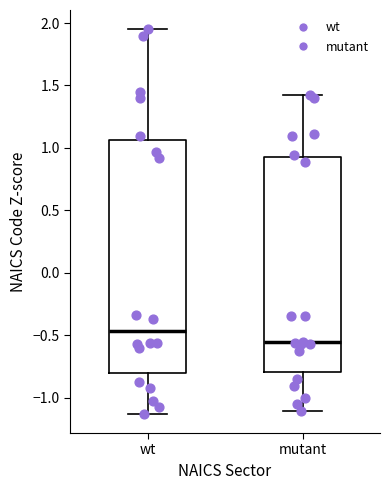

Reading left to right, transcribe this box plot: for each box, give where its median line is, the range the box spans, and where its two whiskers end, as read against the y-axis. The values are not printed on the chart, so give them approximately, as read against the axis.

wt: median -0.45, box -0.80 to 1.05, whiskers -1.15 to 1.95
mutant: median -0.55, box -0.80 to 0.95, whiskers -1.10 to 1.40